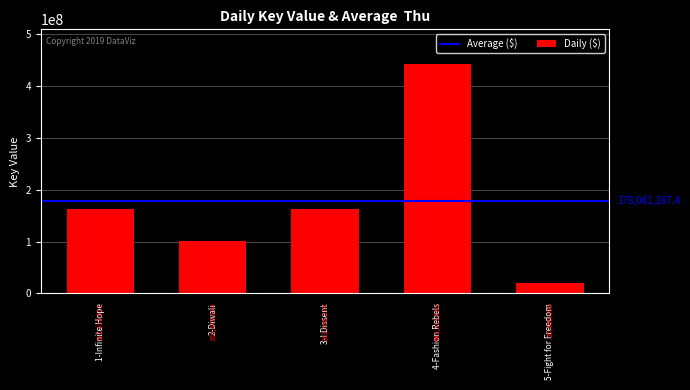

What is the ratio of the value at 4-Fashion Rebels to the value at 2-Diwali?

4.4